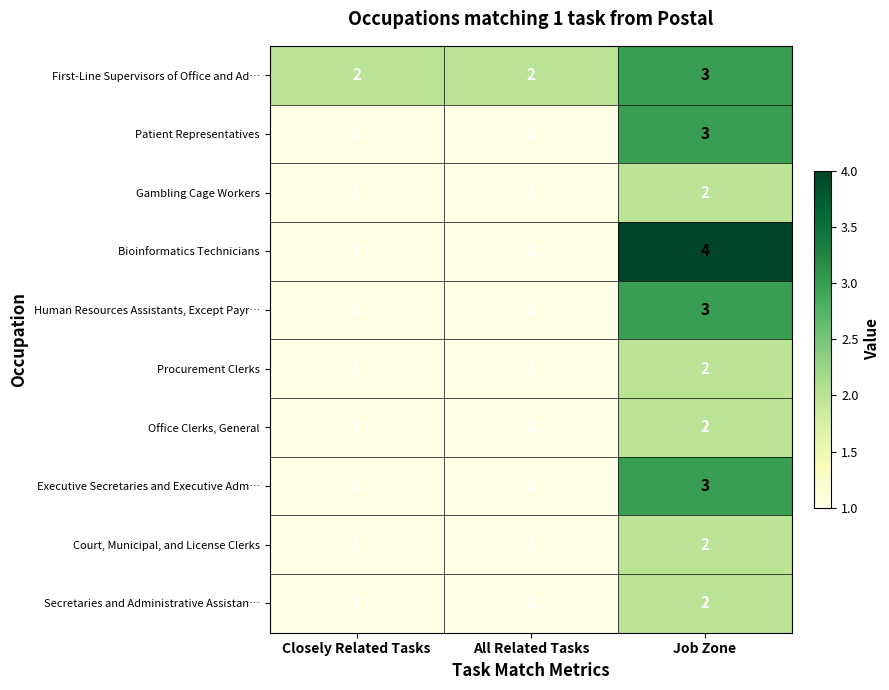

What is the maximum value shown in the chart?

4